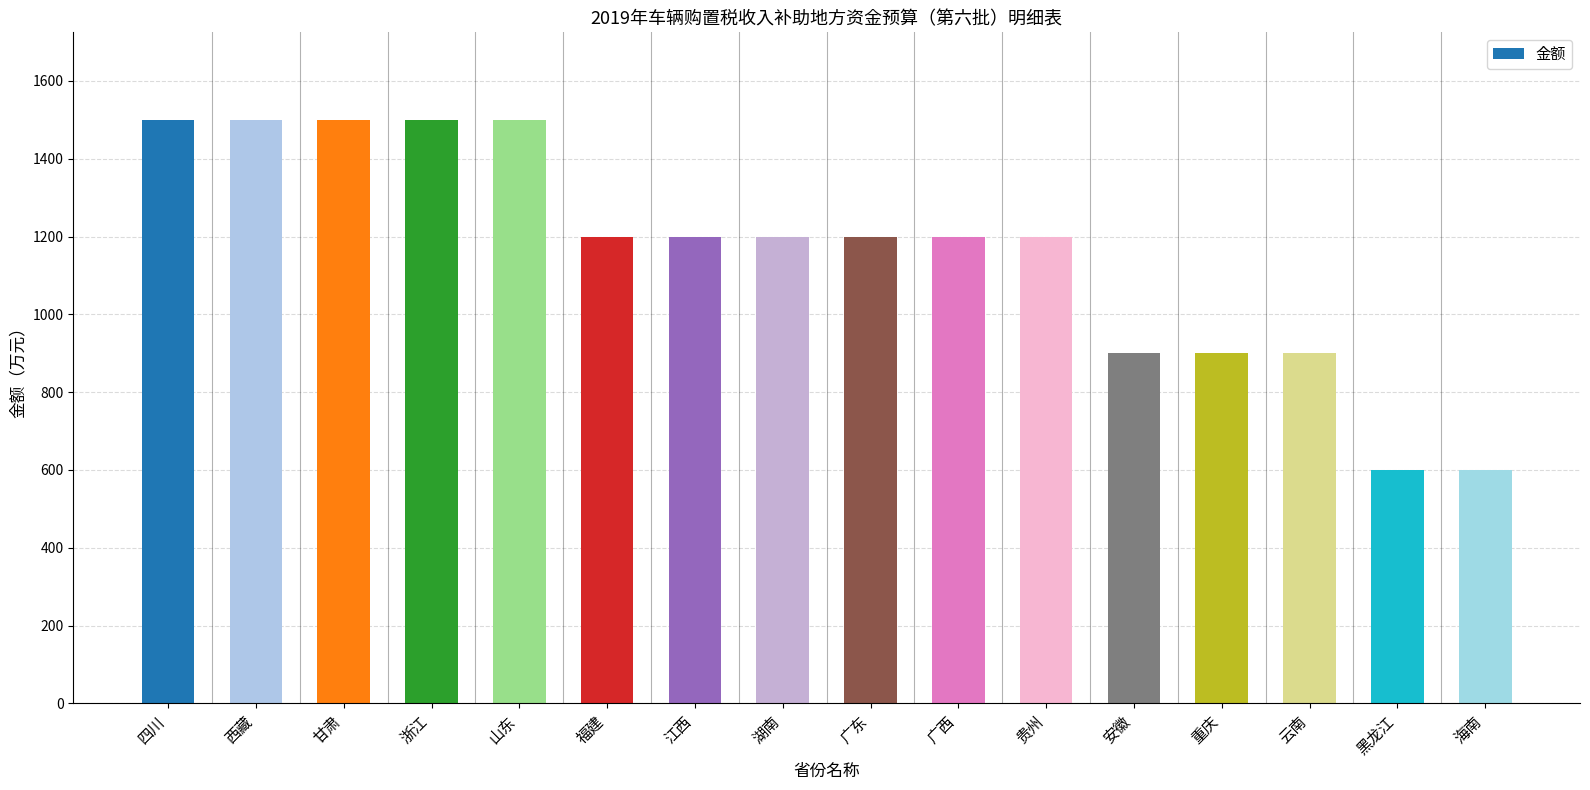

What is the difference between the second highest and second lowest values?

900